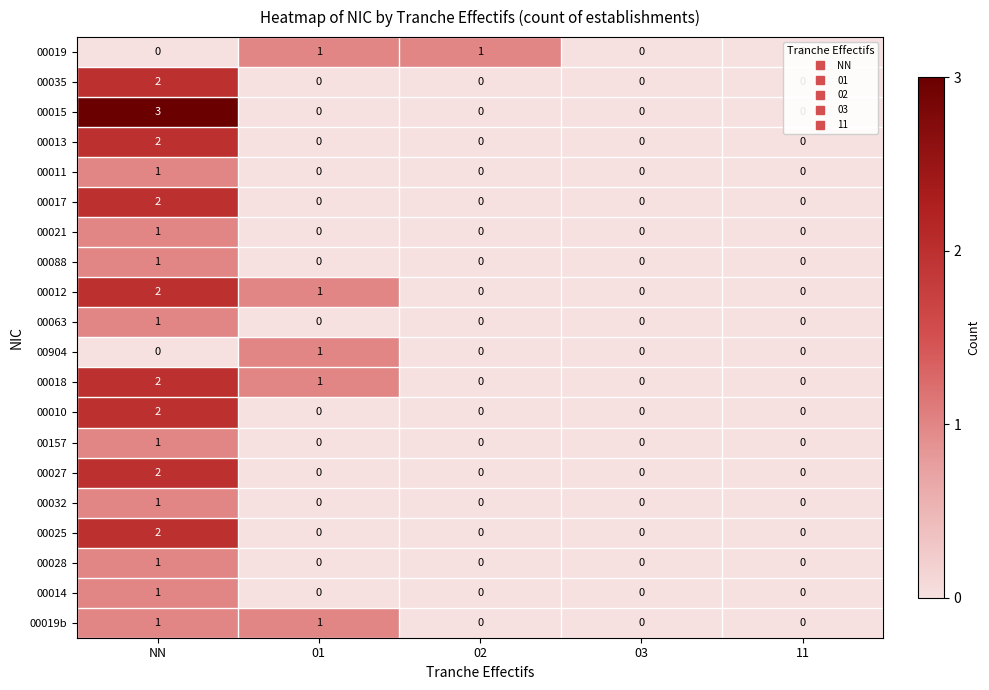

How many data points does each series have?

5